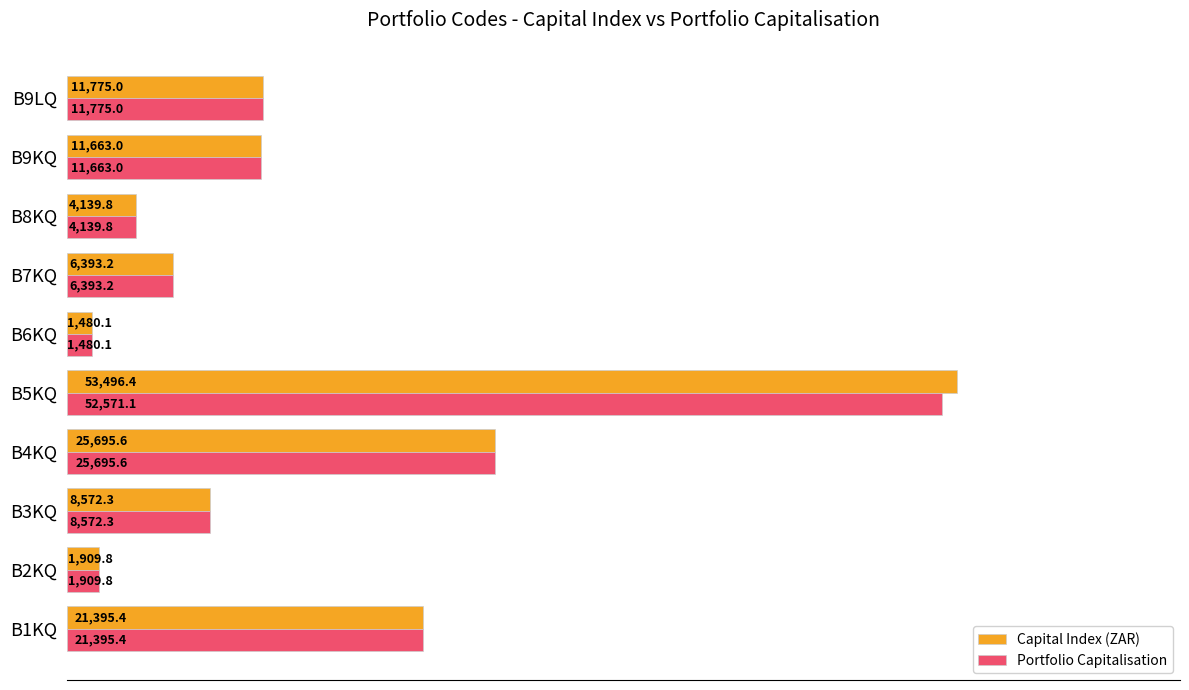

Which series has the largest total across all categories?

Capital Index (ZAR)